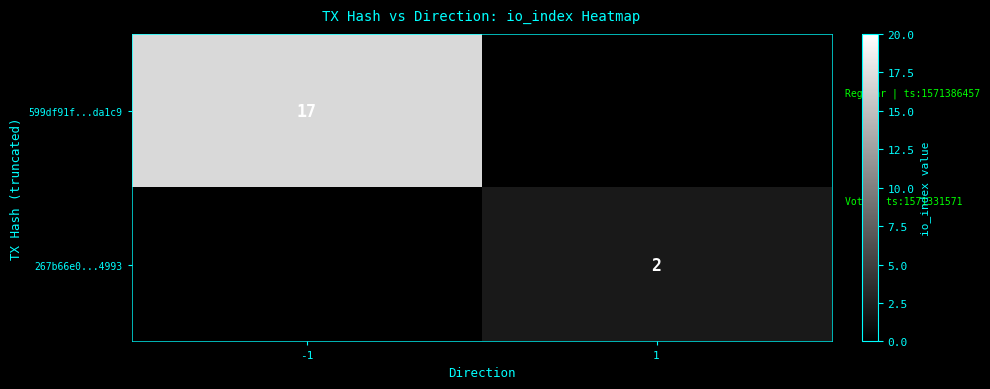

How many series are shown in this chart?

2